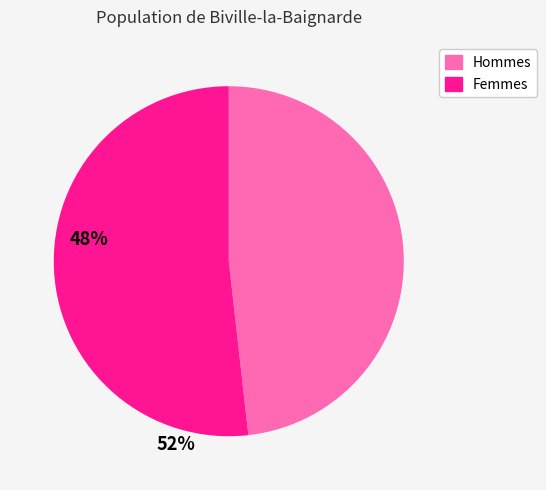

Is there a majority slice in this chart?

Yes